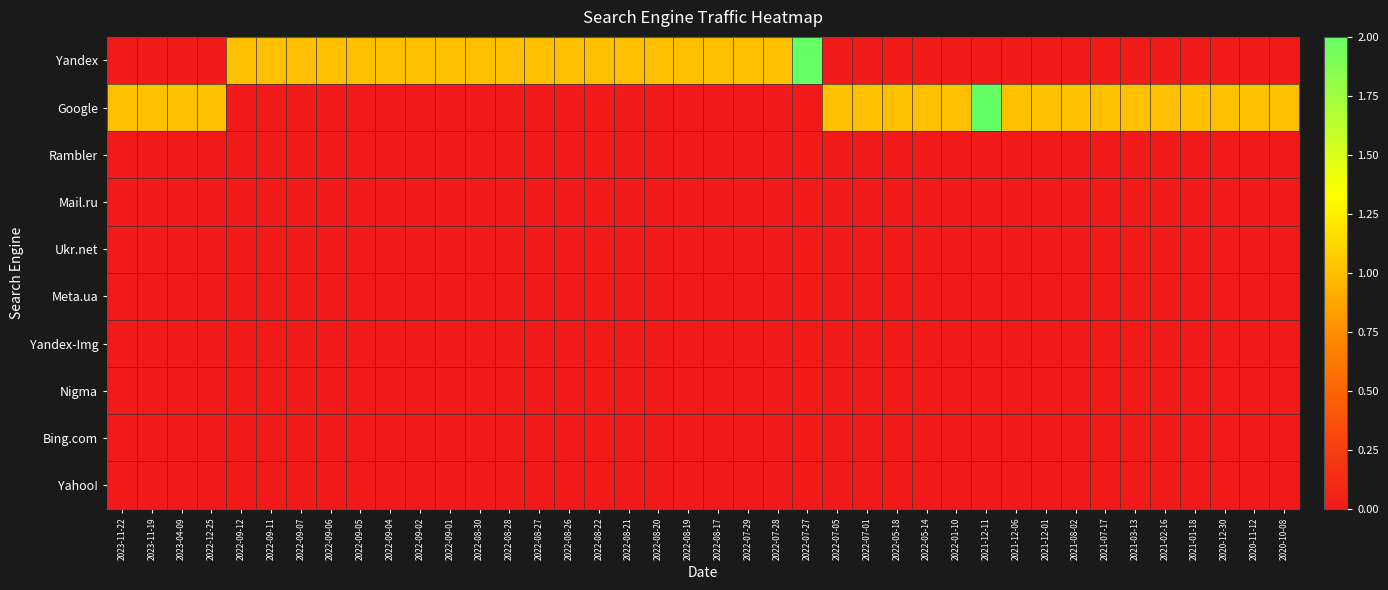

Which series has the widest spread of values?

Yandex